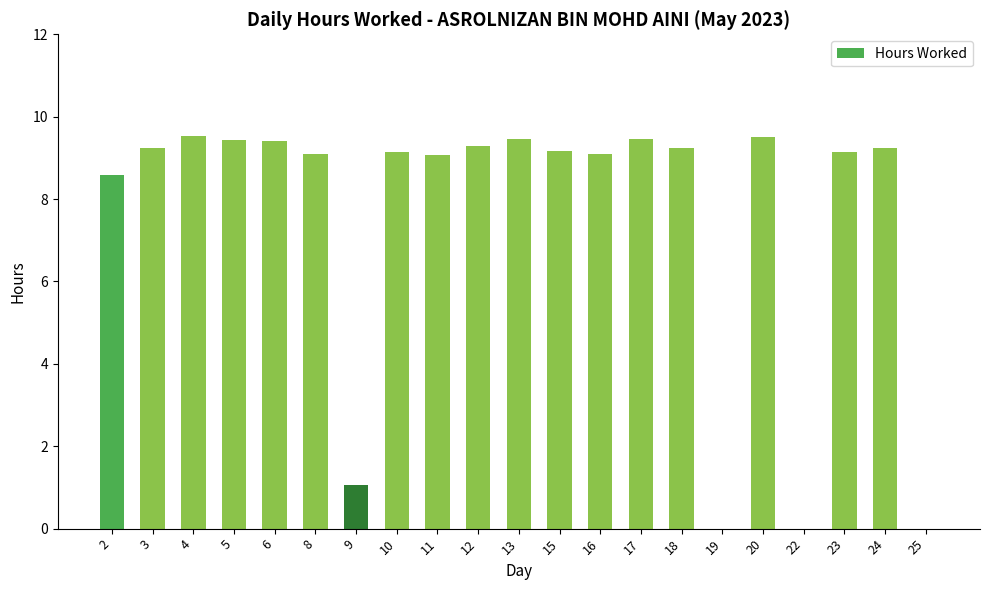

What is the difference between the values at 19 and 12?

9.3